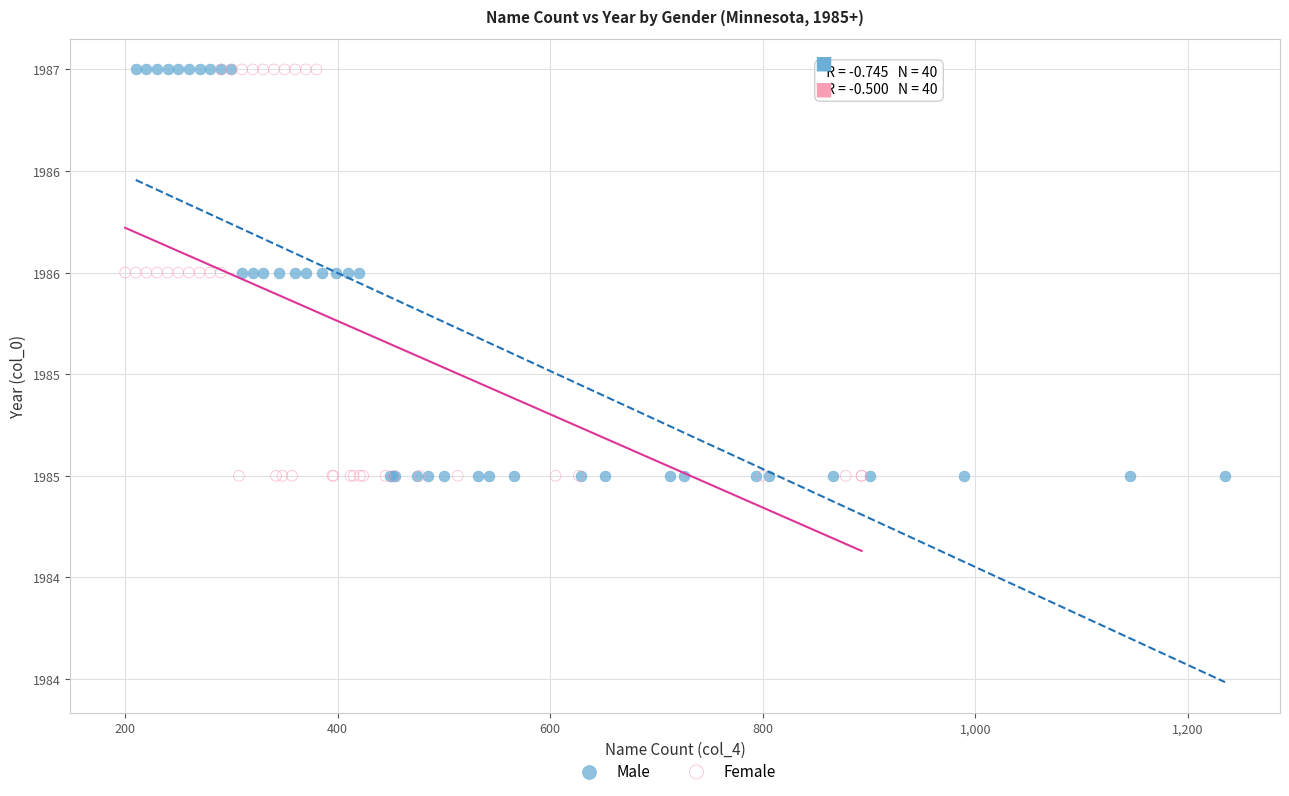

What are all the series names shown in the legend?

Male, Female